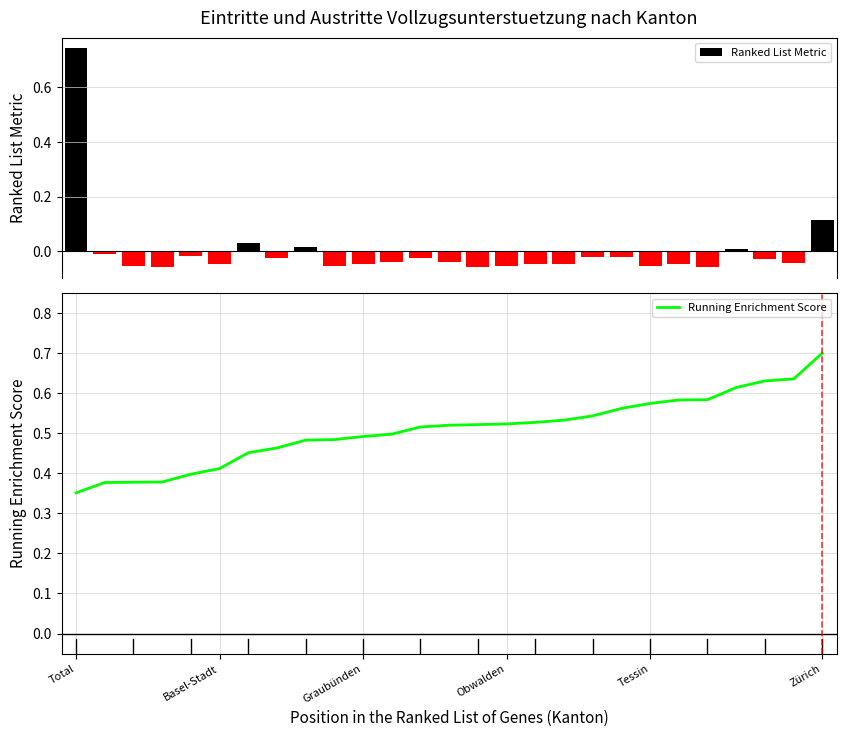

What is the spread (max minus min) of values at 22?

0.6